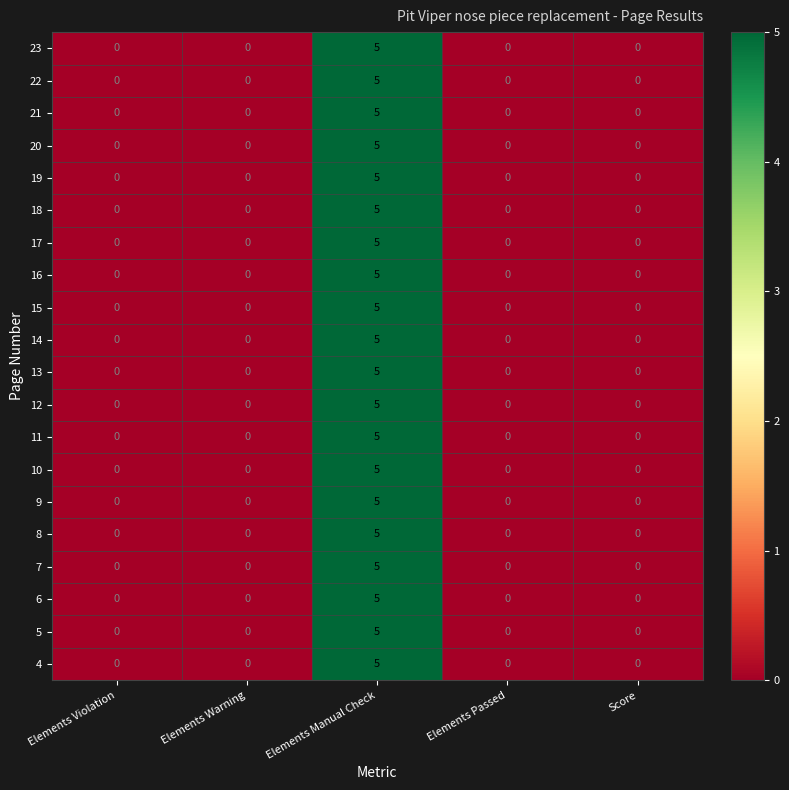

What value does the 19 series have at Elements Manual Check?

5